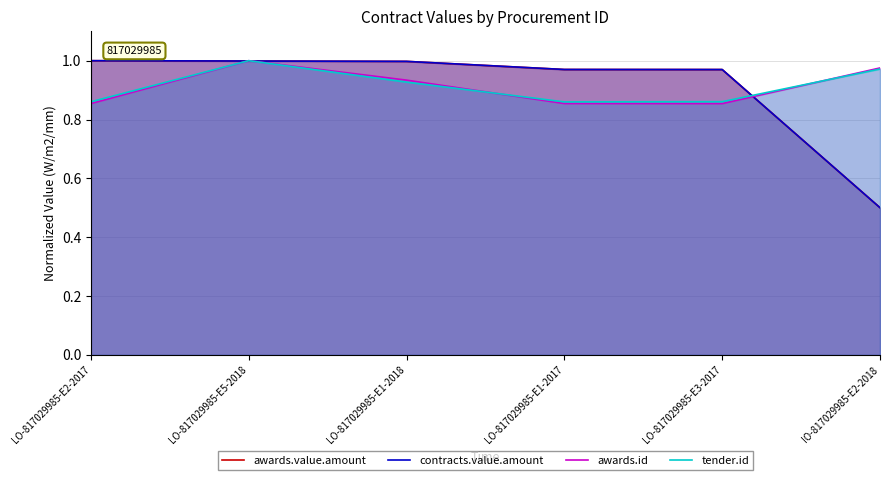

Where is tender.id nearest to the value 0?

LO-817029985-E1-2017